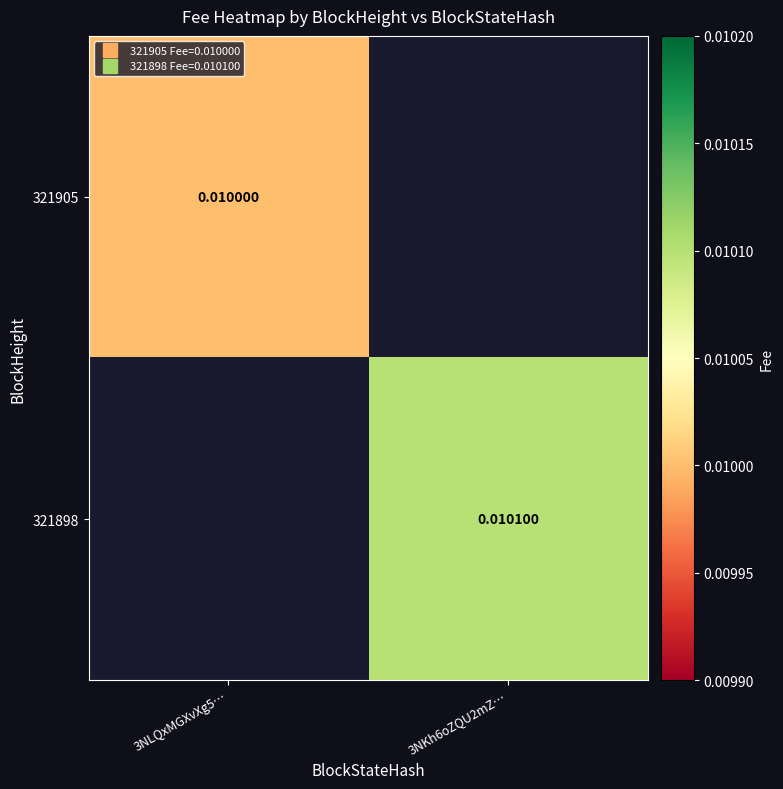

Is the value of 321898 at 3NLQxMGXvXg5… greater than the value of 321905 at 3NKh6oZQU2mZ…?

No